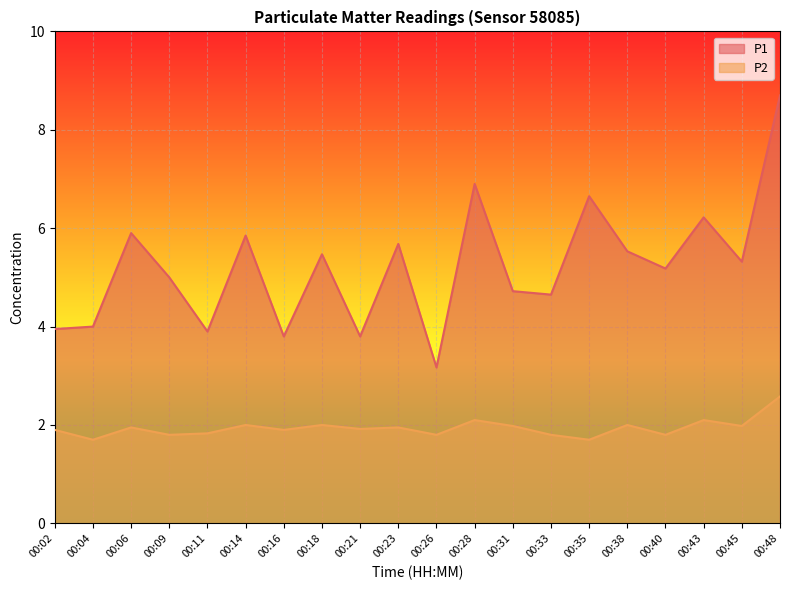

Which series has the widest spread of values?

P1